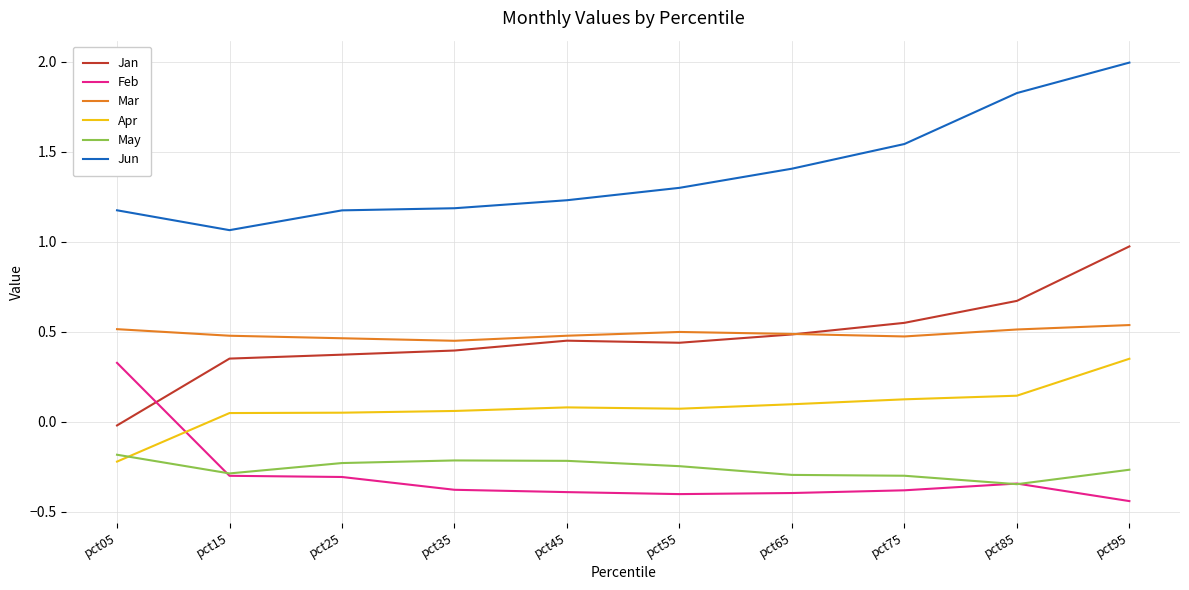

True or false: Jan and May intersect in this chart.

False